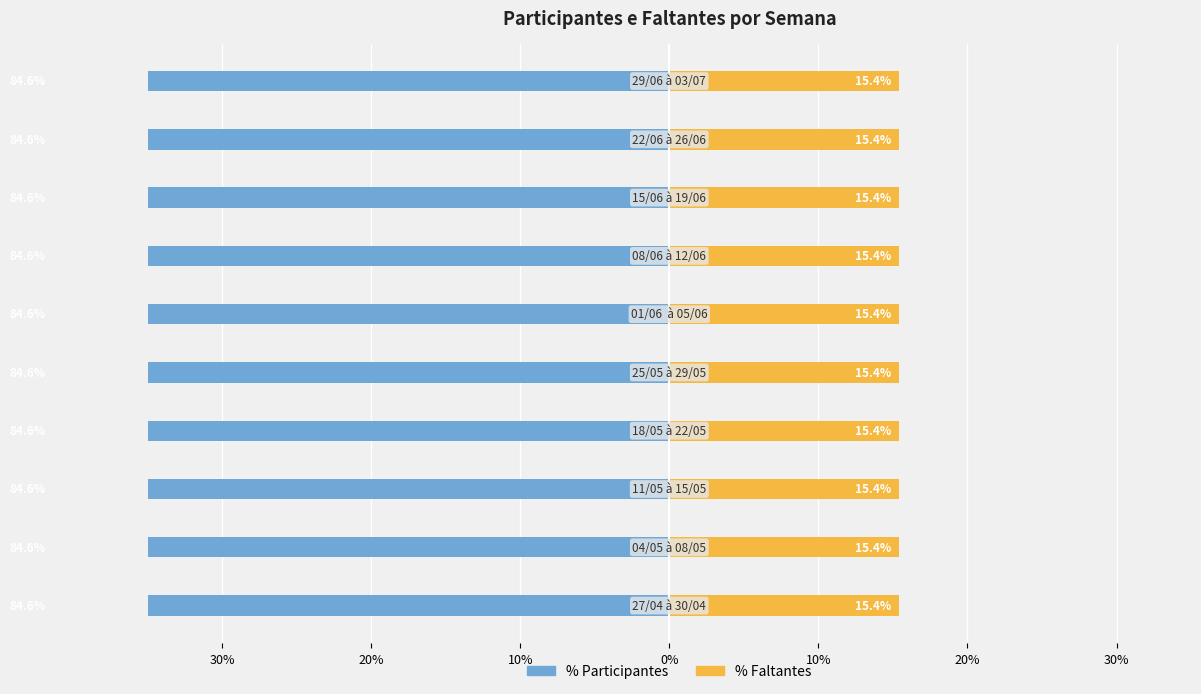

What is the total value across all series at 01/06  à 05/06?

1.0